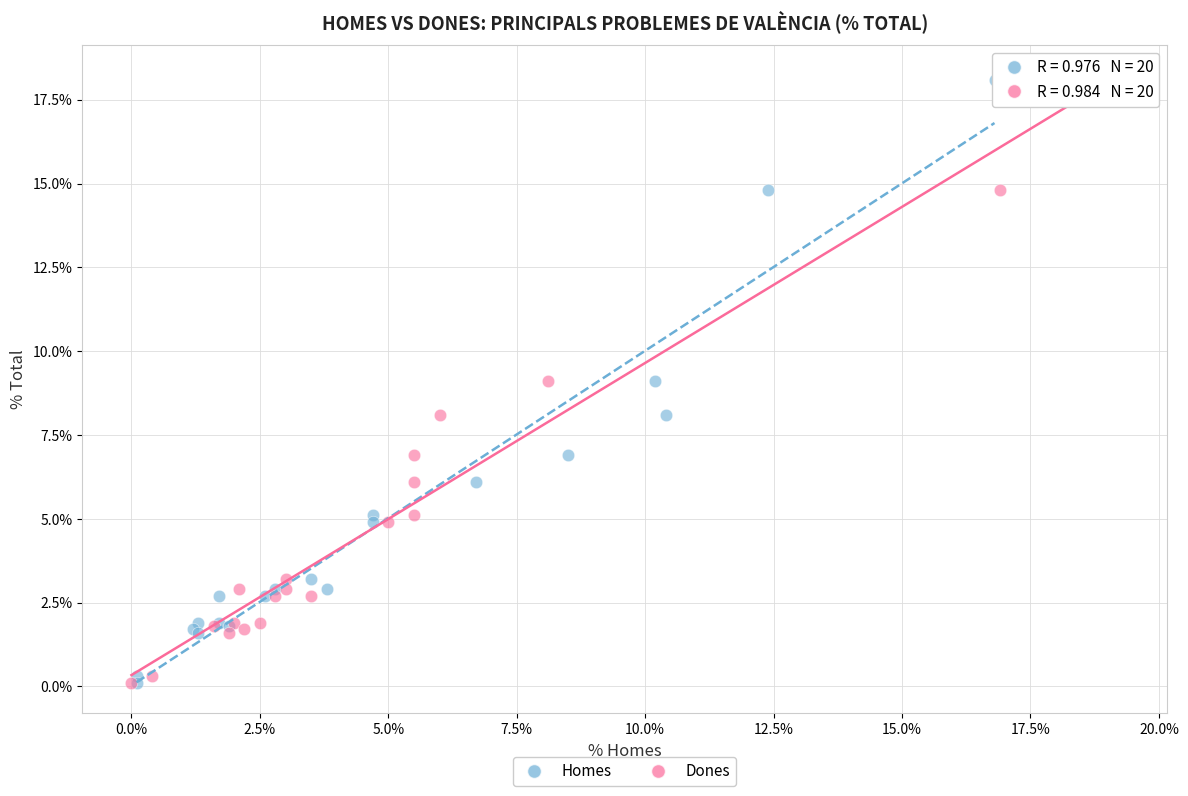

What are all the series names shown in the legend?

Homes, Dones